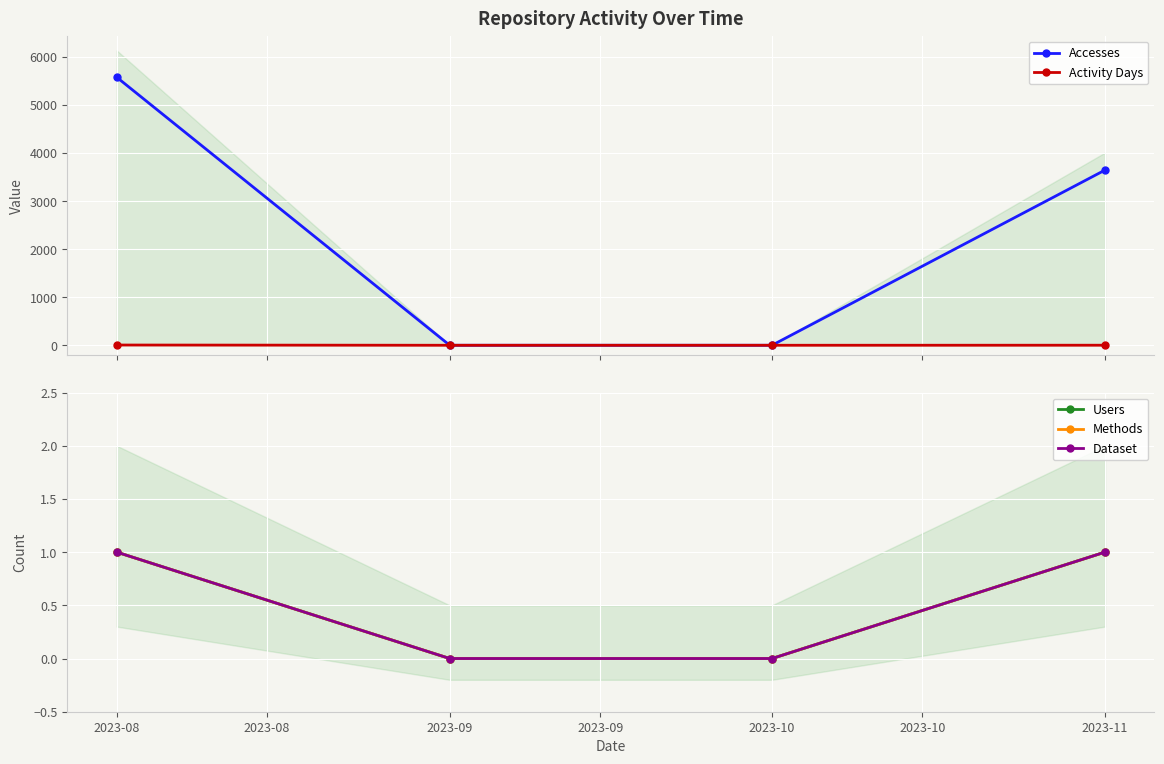

Is this an area chart (filled region under the line)?

No